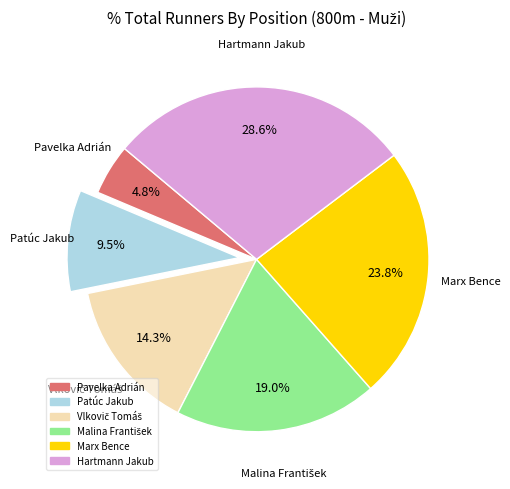

Between Marx Bence and Hartmann Jakub, which is larger?

Hartmann Jakub